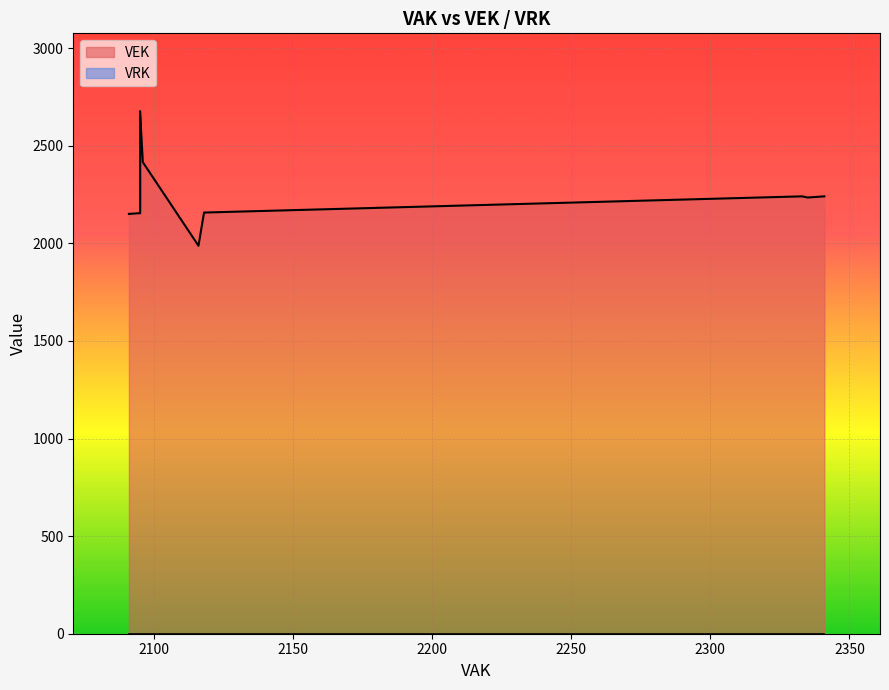

Count the number of categories in the chart.

15